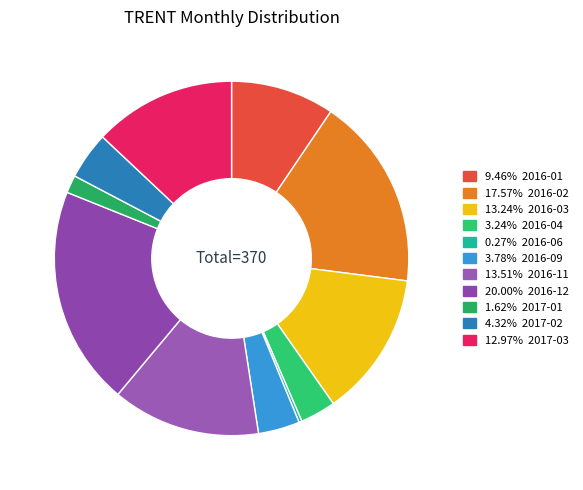

How many slices are in this pie chart?

11